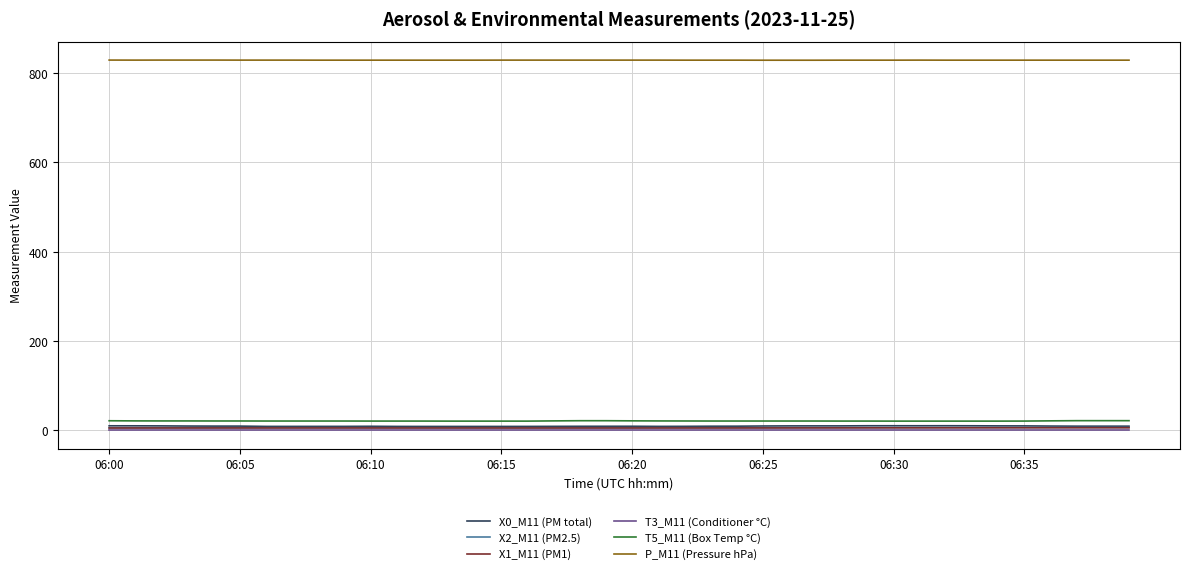

Which series has the largest total across all categories?

P_M11 (Pressure hPa)